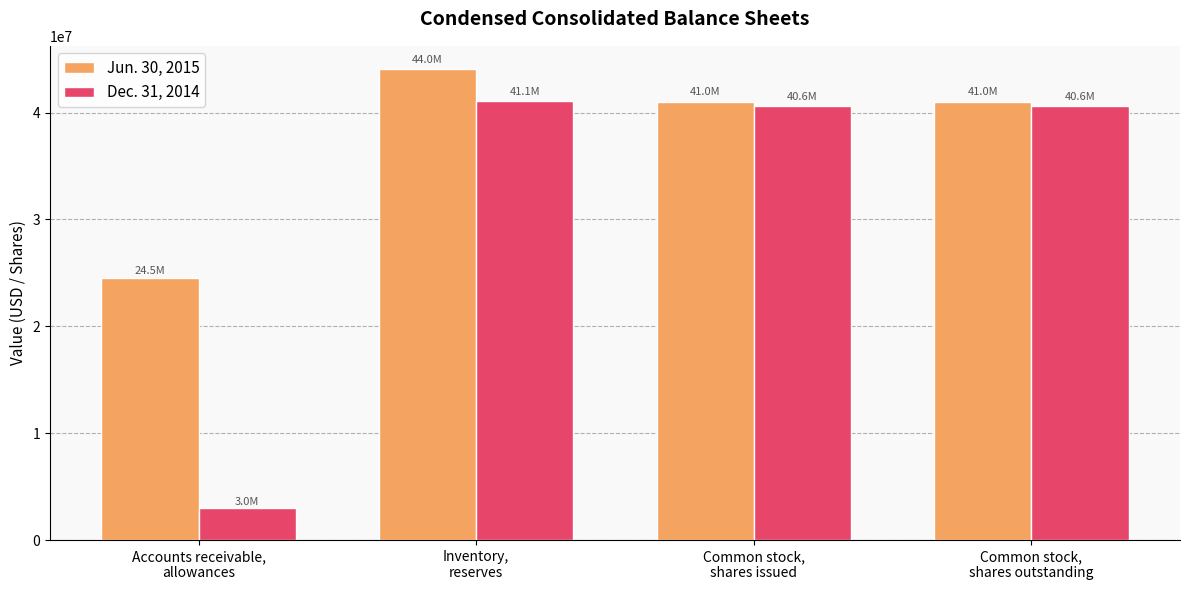

Rank the series at Common stock,
shares outstanding from highest to lowest value.

Jun. 30, 2015, Dec. 31, 2014